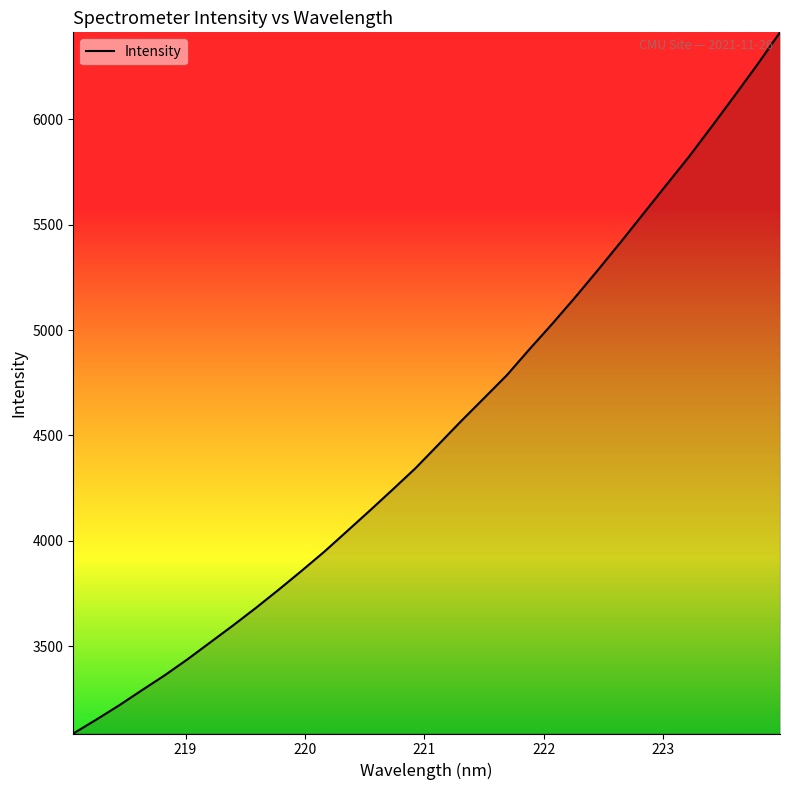

What is the maximum value shown in the chart?

6412.6